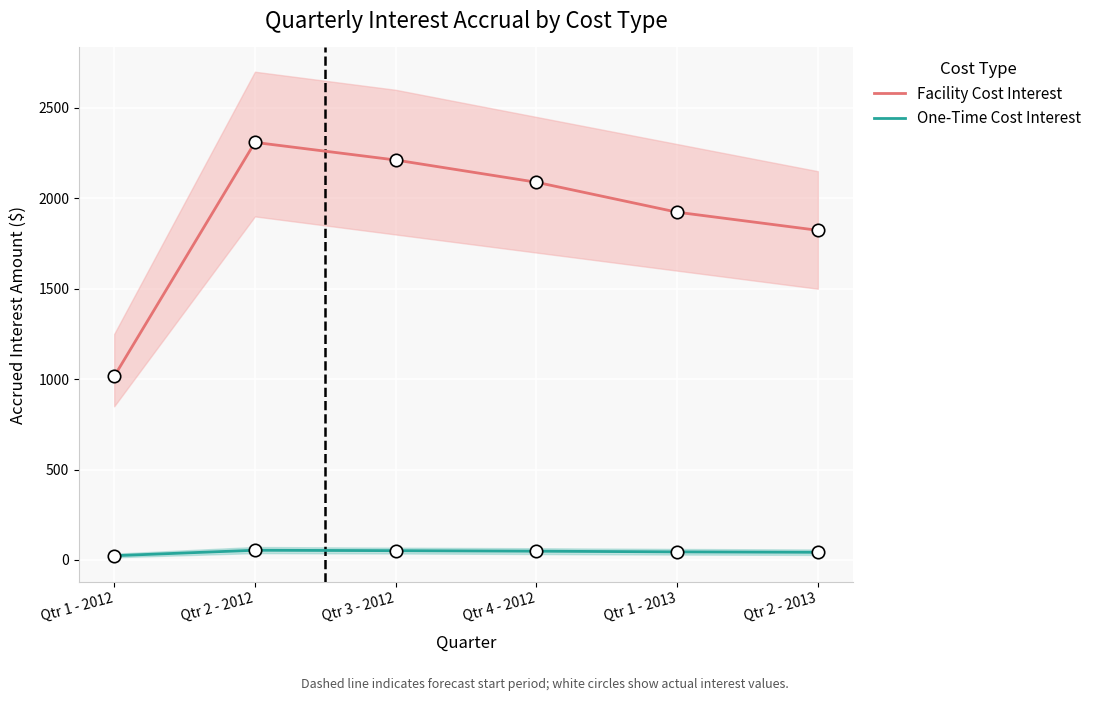

Is the value of One-Time Cost Interest at Qtr 3 - 2012 greater than the value of Facility Cost Interest at Qtr 3 - 2012?

No